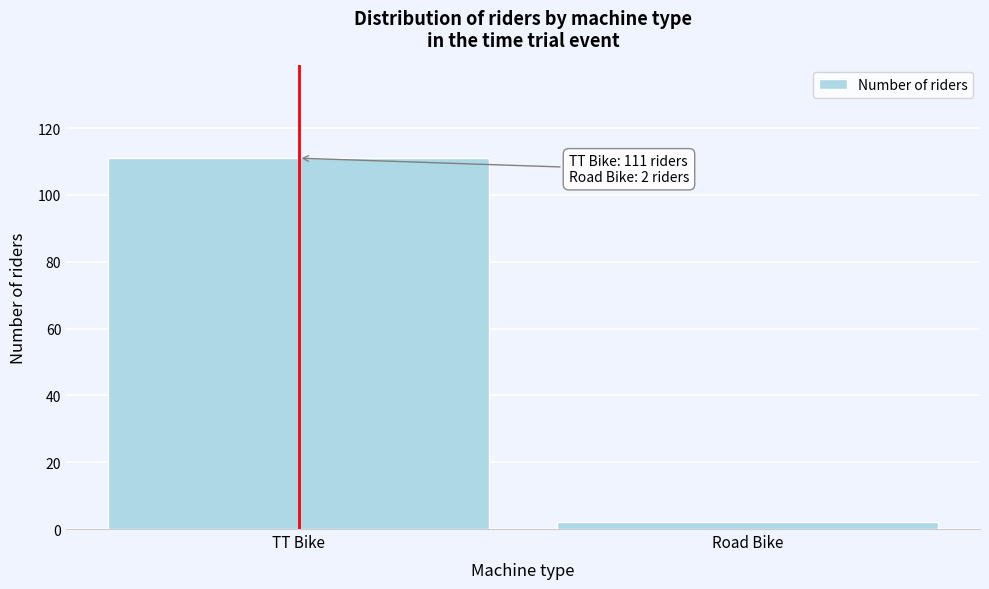

Reading left to right, list all the values displayed in this chart.

111	2